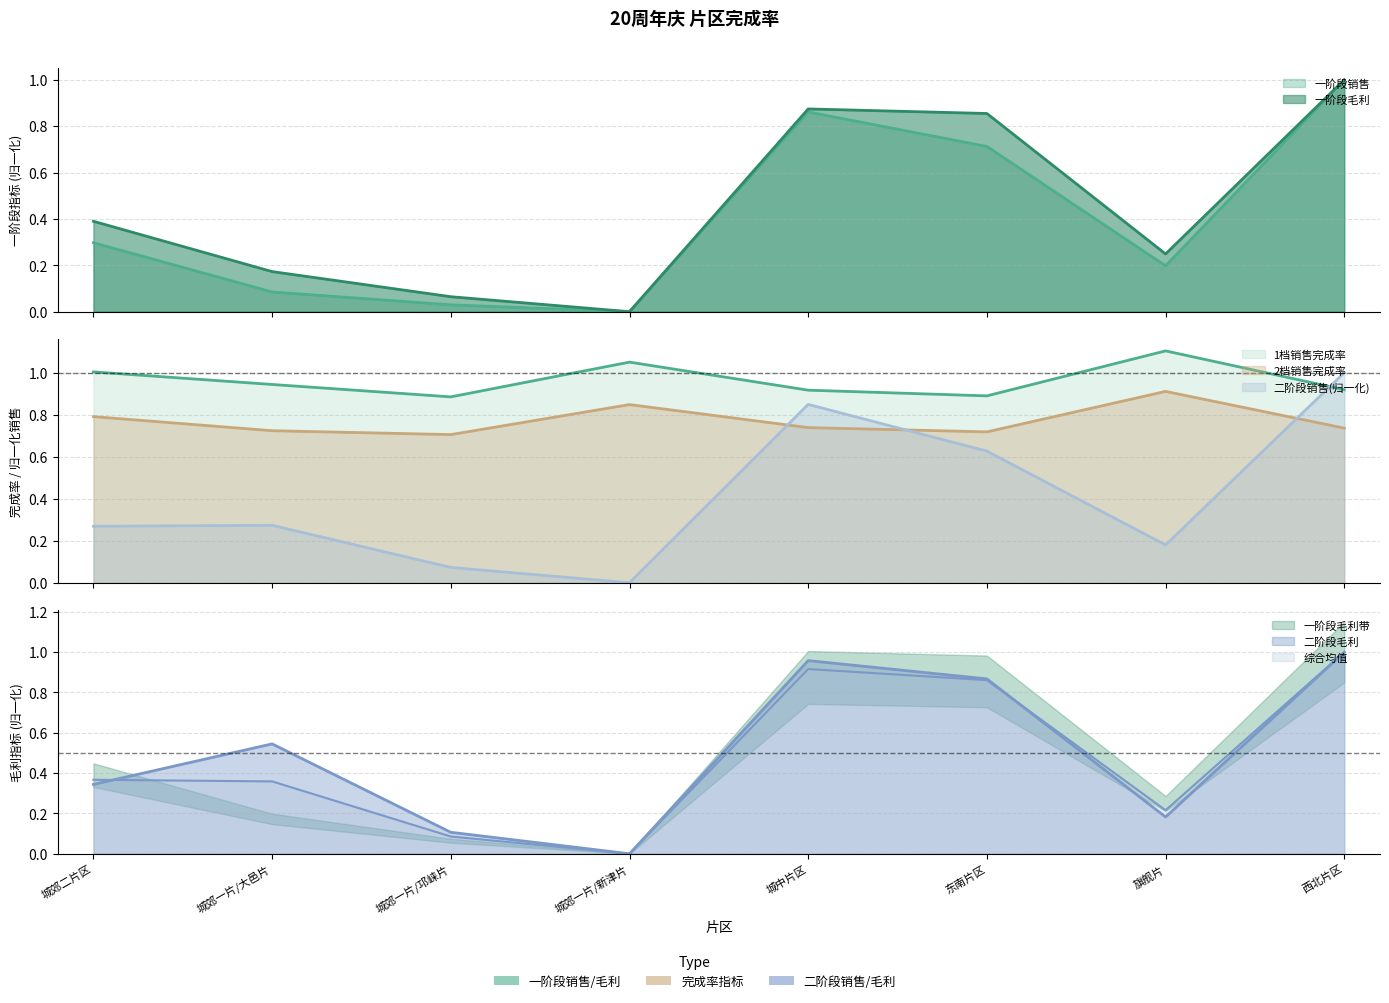

Reading left to right, extract all data points from this chart.

一阶段销售: 城郊二片区=0.3	城郊一片/大邑片=0.1	城郊一片/邛崃片=0.0	城郊一片/新津片=0.0	城中片区=0.9	东南片区=0.7	旗舰片=0.2	西北片区=1.0
一阶段毛利: 城郊二片区=0.4	城郊一片/大邑片=0.2	城郊一片/邛崃片=0.1	城郊一片/新津片=0.0	城中片区=0.9	东南片区=0.9	旗舰片=0.2	西北片区=1.0
1档销售完成率(一): 城郊二片区=1.0	城郊一片/大邑片=0.9	城郊一片/邛崃片=0.9	城郊一片/新津片=1.1	城中片区=0.9	东南片区=0.9	旗舰片=1.1	西北片区=0.9
2档销售完成率(一): 城郊二片区=0.8	城郊一片/大邑片=0.7	城郊一片/邛崃片=0.7	城郊一片/新津片=0.8	城中片区=0.7	东南片区=0.7	旗舰片=0.9	西北片区=0.7
二阶段销售: 城郊二片区=0.3	城郊一片/大邑片=0.3	城郊一片/邛崃片=0.1	城郊一片/新津片=0.0	城中片区=0.8	东南片区=0.6	旗舰片=0.2	西北片区=1.0
二阶段毛利: 城郊二片区=0.3	城郊一片/大邑片=0.5	城郊一片/邛崃片=0.1	城郊一片/新津片=0.0	城中片区=1.0	东南片区=0.9	旗舰片=0.2	西北片区=1.0